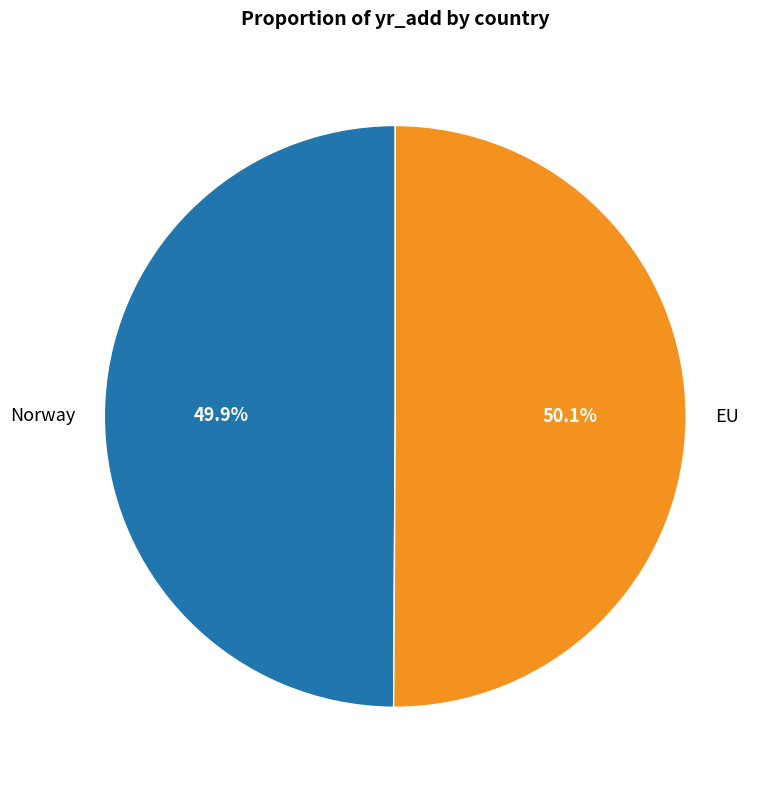

What is the ratio of the value at EU to the value at Norway?

1.0